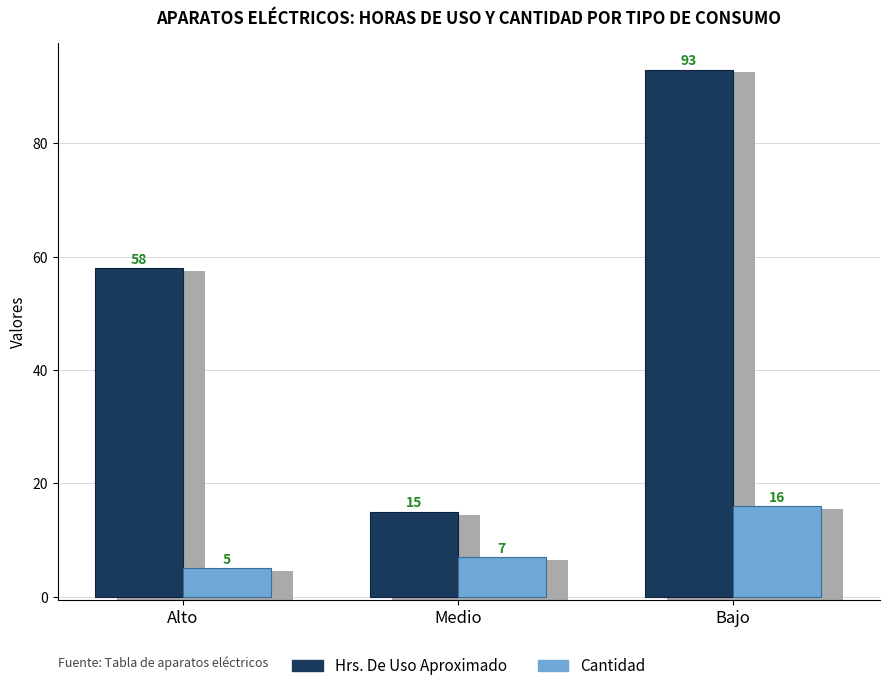

What is the difference between the Cantidad values at Medio and Alto?

2